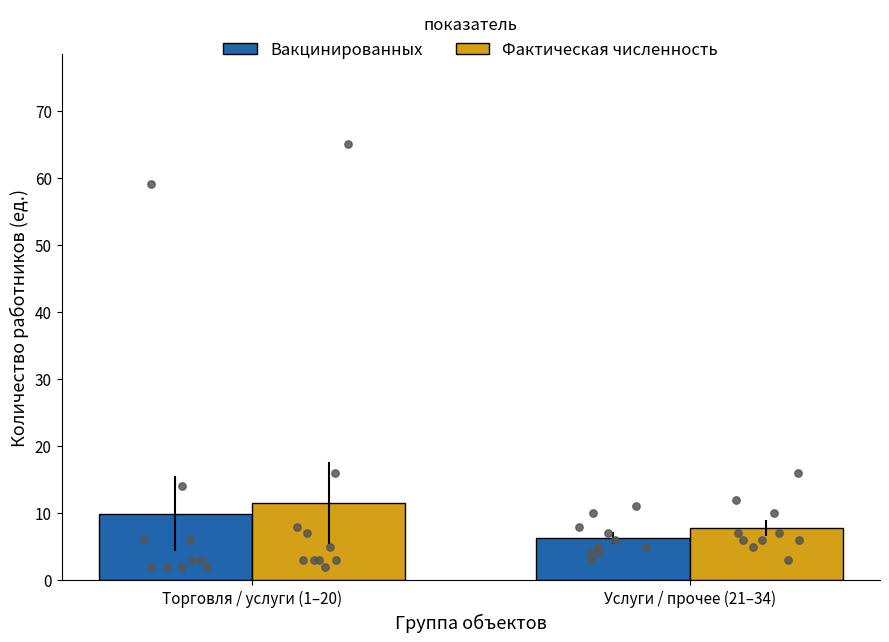

Which series has the largest Y range (max minus min)?

Фактическая численность